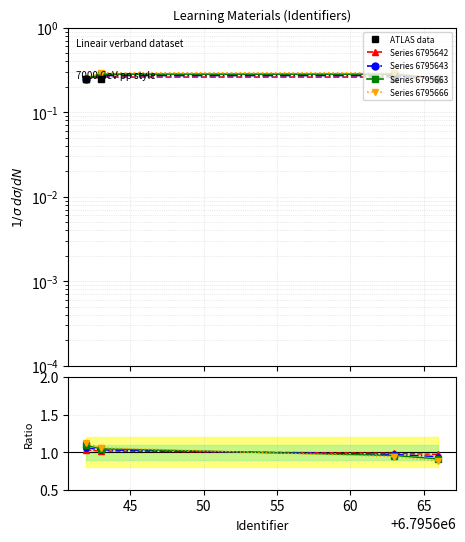

After their last crossing, which series has the higher values: Series 6795642 or Series 6795663?

Series 6795642